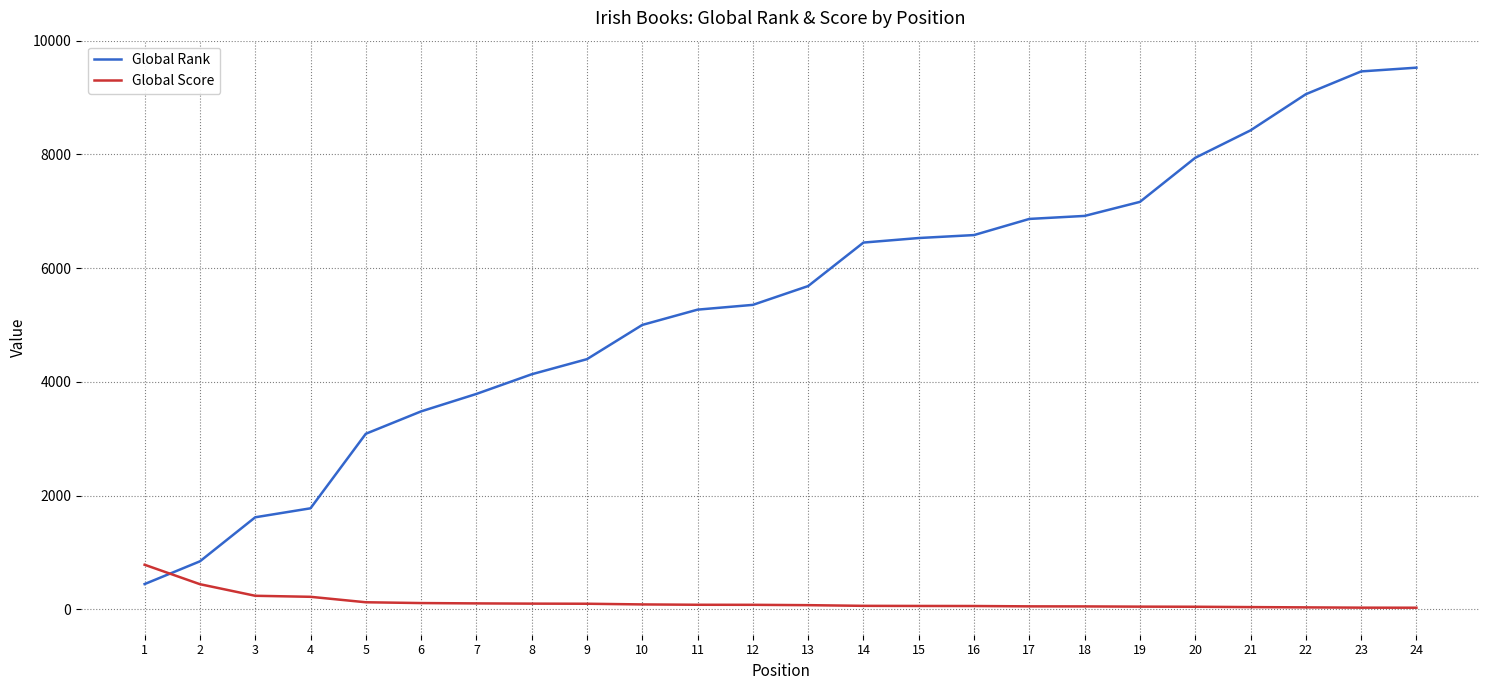

What is the highest value of the Global Score series?

782